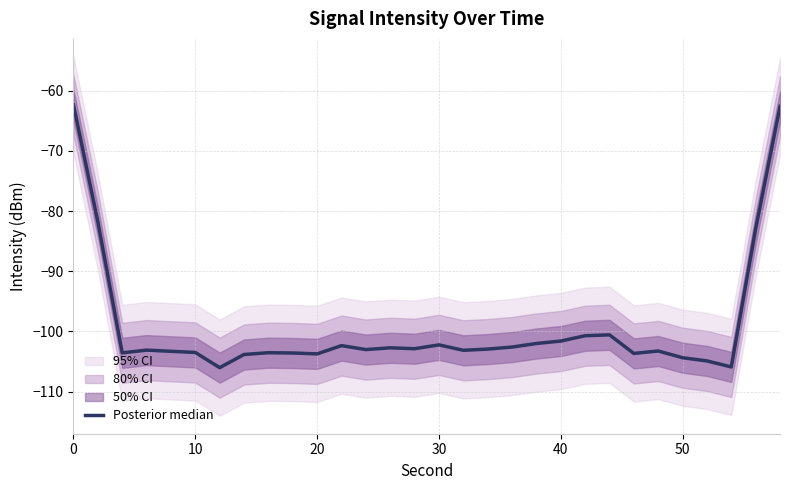

Count the number of categories in the chart.

30